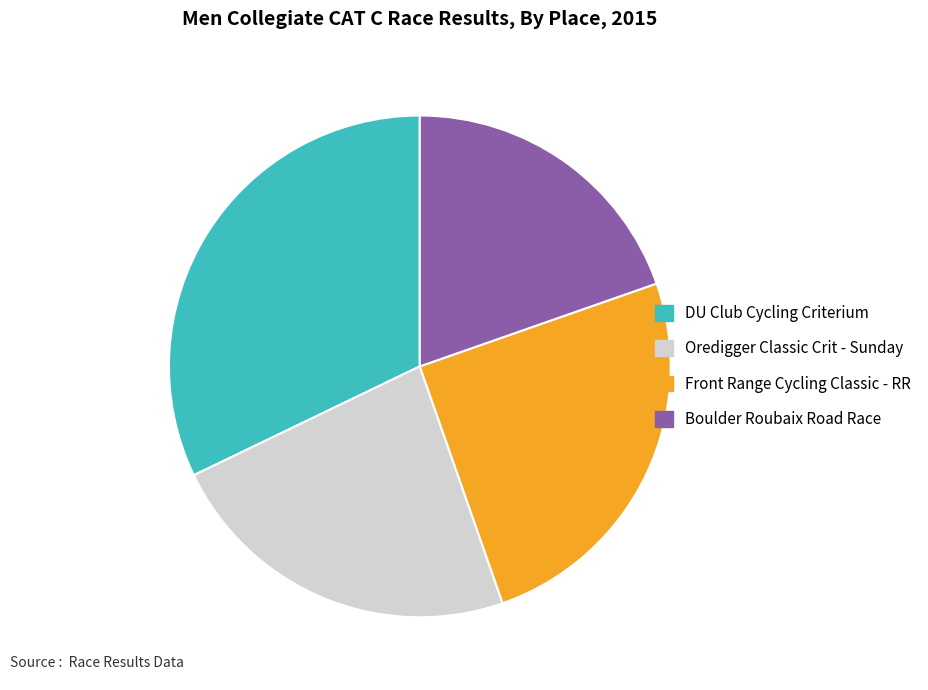

Which slice is the largest?

DU Club Cycling Criterium